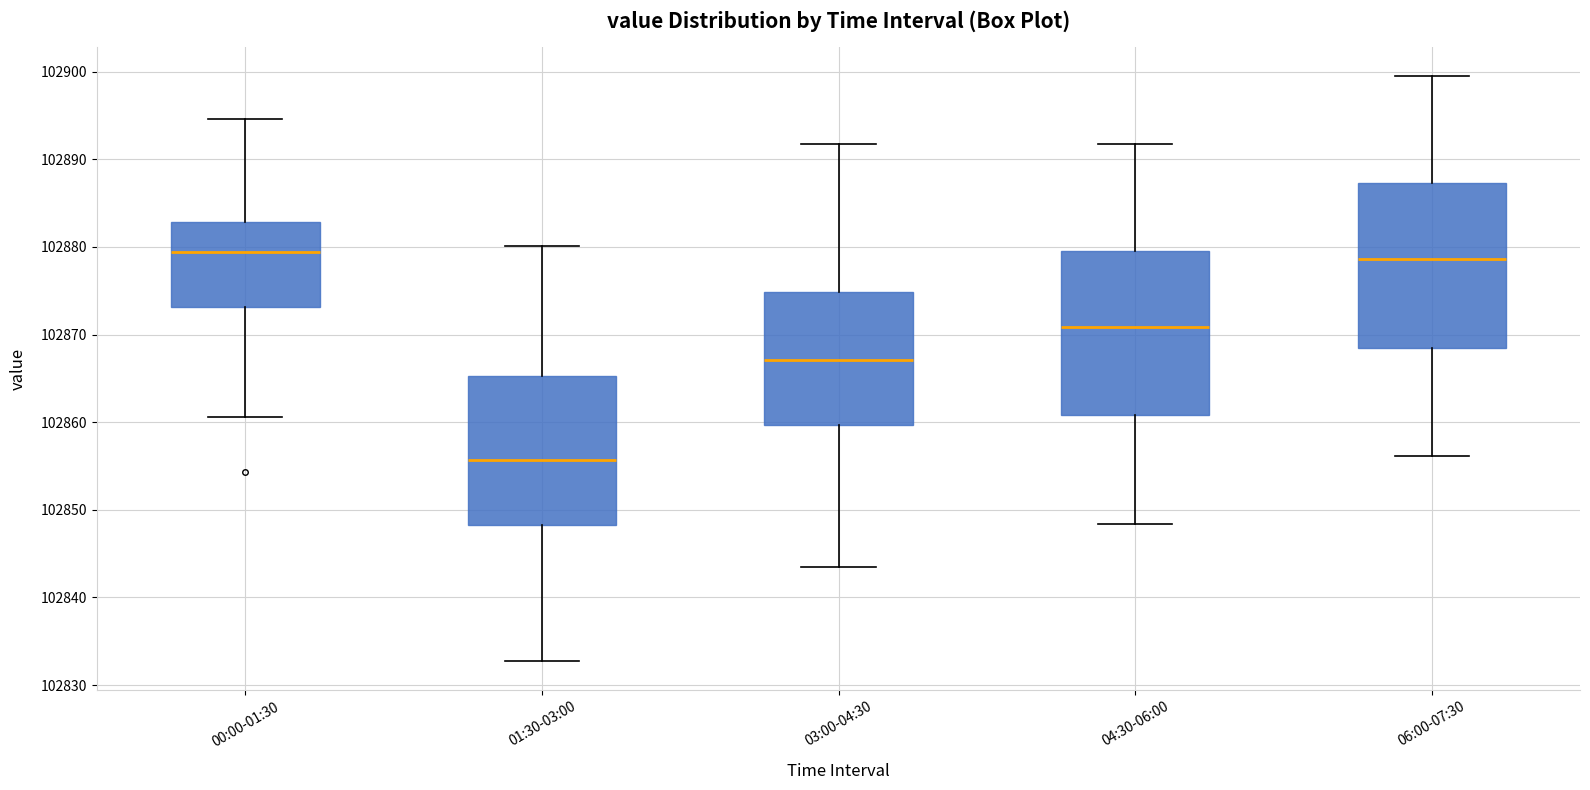

Where is the lower edge of the box for 06:00-07:30 on the y-axis? The values are not printed on the chart, so give them approximately, as read against the axis.

102868